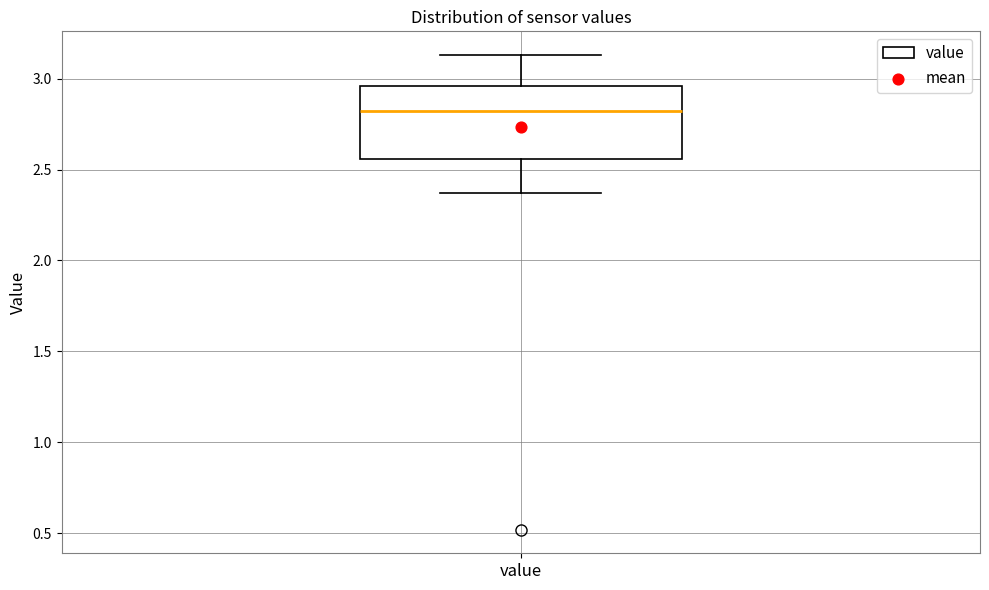

Read this box plot against the y-axis: the position of the median line, the range covered by the box, and the ends of both whiskers. The values are not printed on the chart, so give them approximately, as read against the axis.

median 2.80, box 2.55 to 2.95, whiskers 2.35 to 3.15